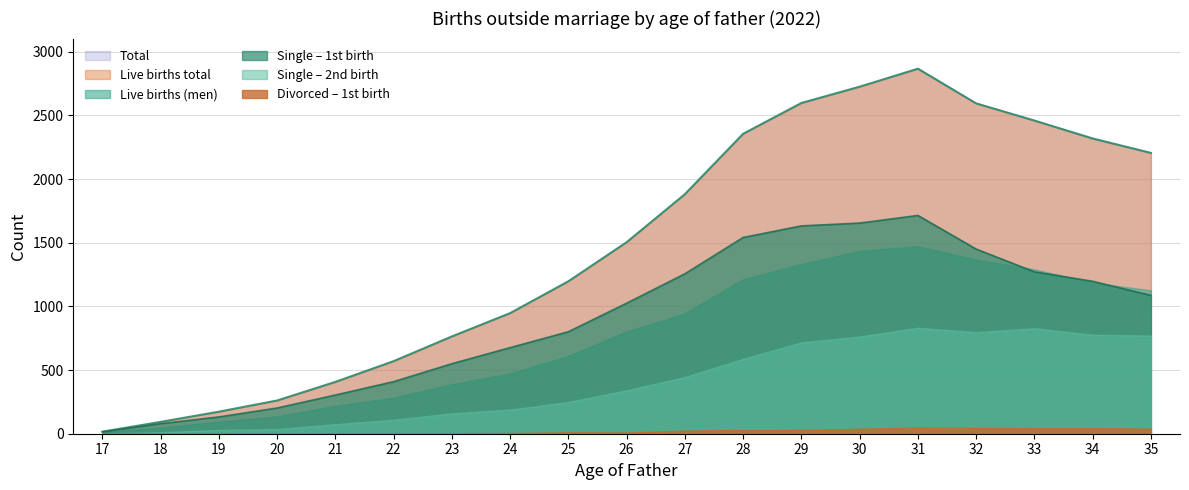

What is the total value across all series at 22?

1947